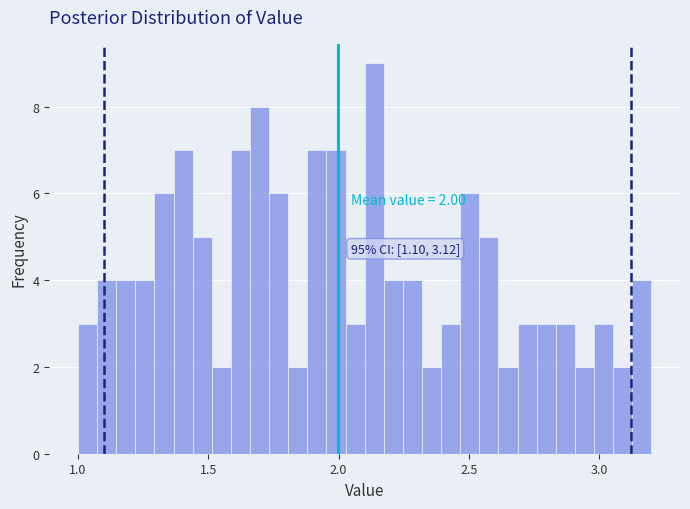

Around what value on the x-axis is the tallest bar? Give the approximate position of its centre, as read against the axis.

2.15